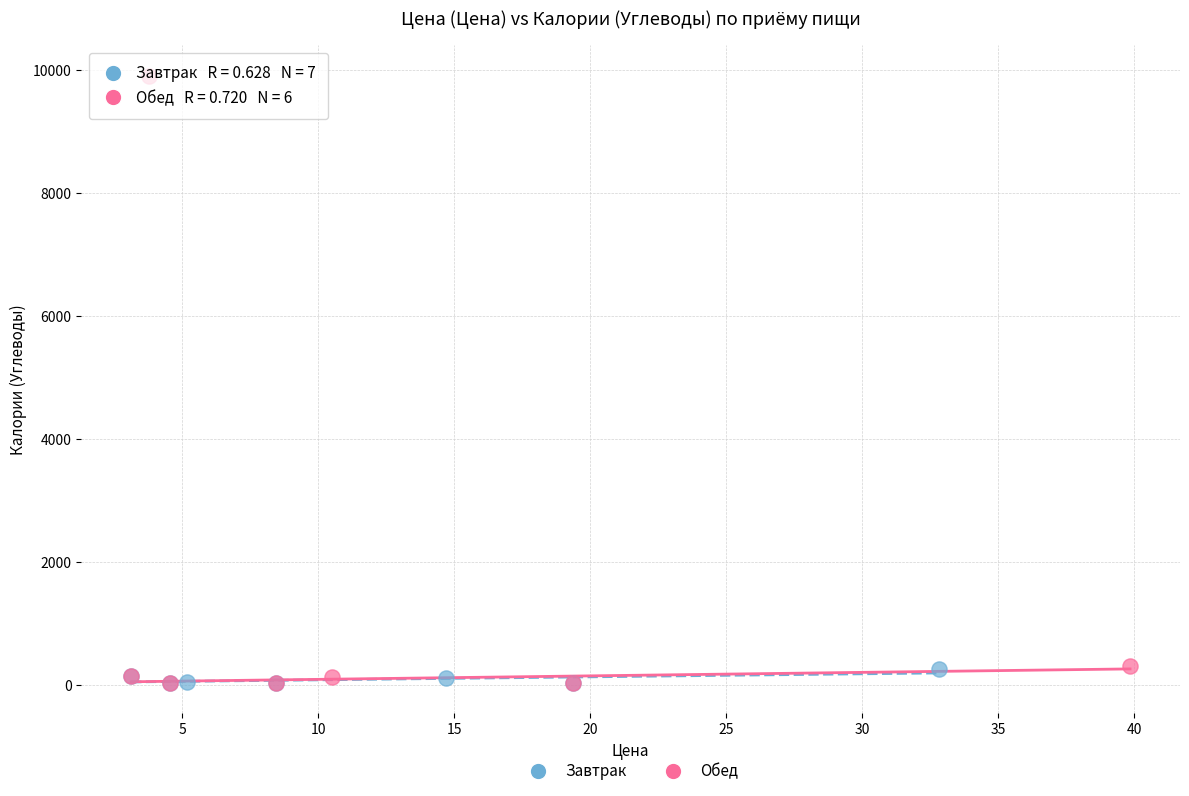

What are all the series names shown in the legend?

Завтрак, Обед